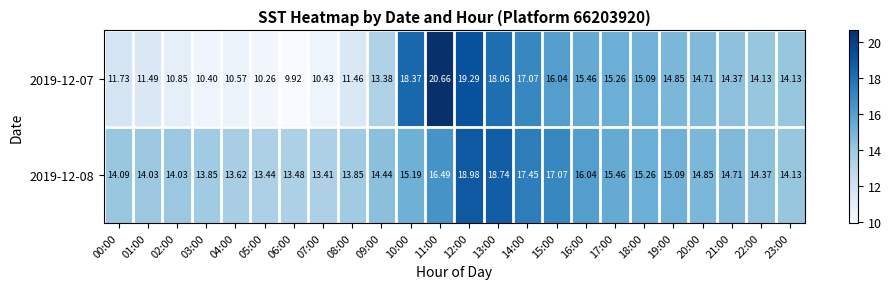

Which series has the widest spread of values?

2019-12-07